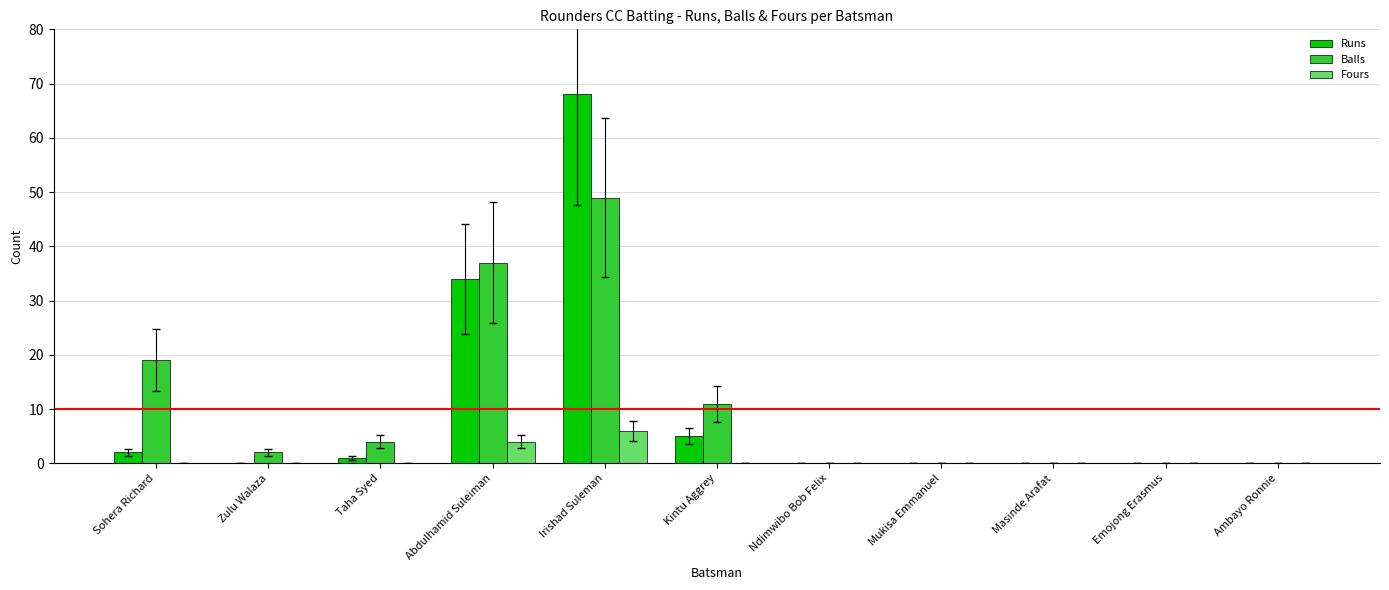

What is the total value across all series at Kintu Aggrey?

16